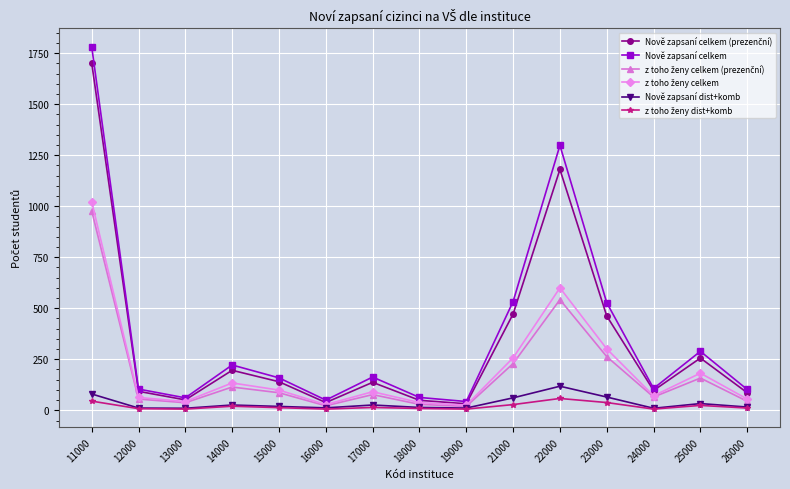

At which category is the sum across all series the highest?

11000